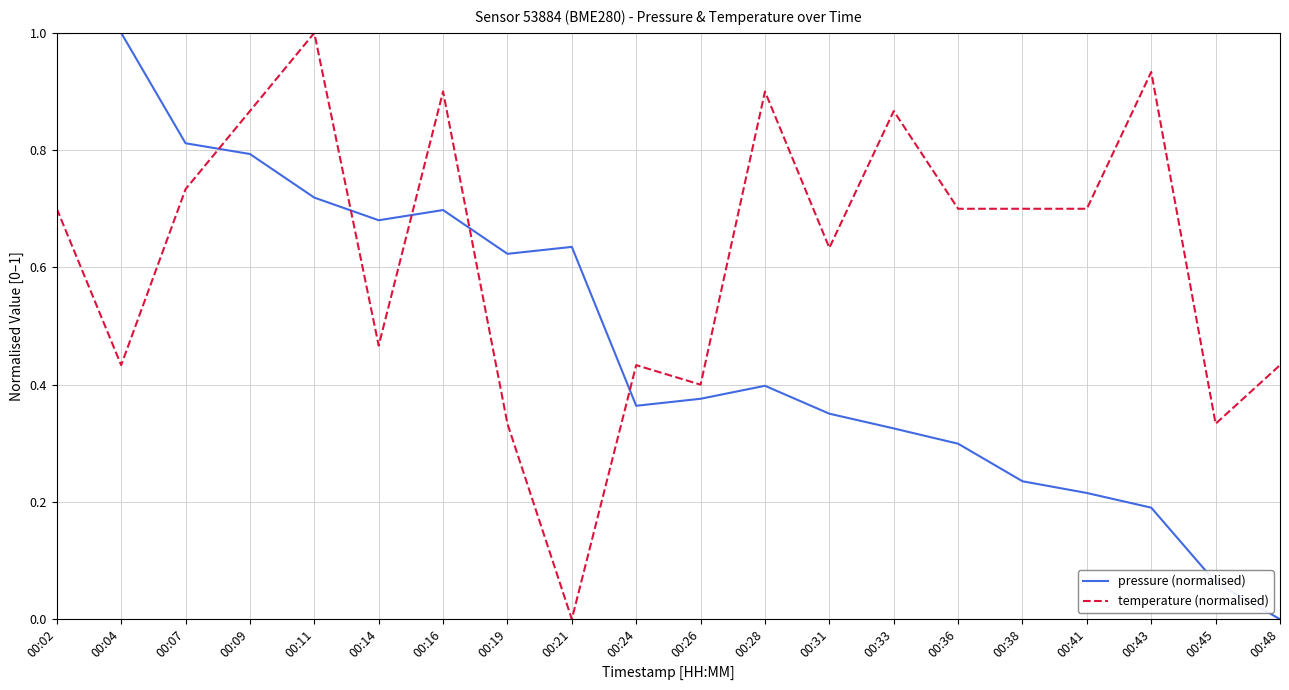

Is it true that temperature (normalised) equals 0.7 at 00:36?

True